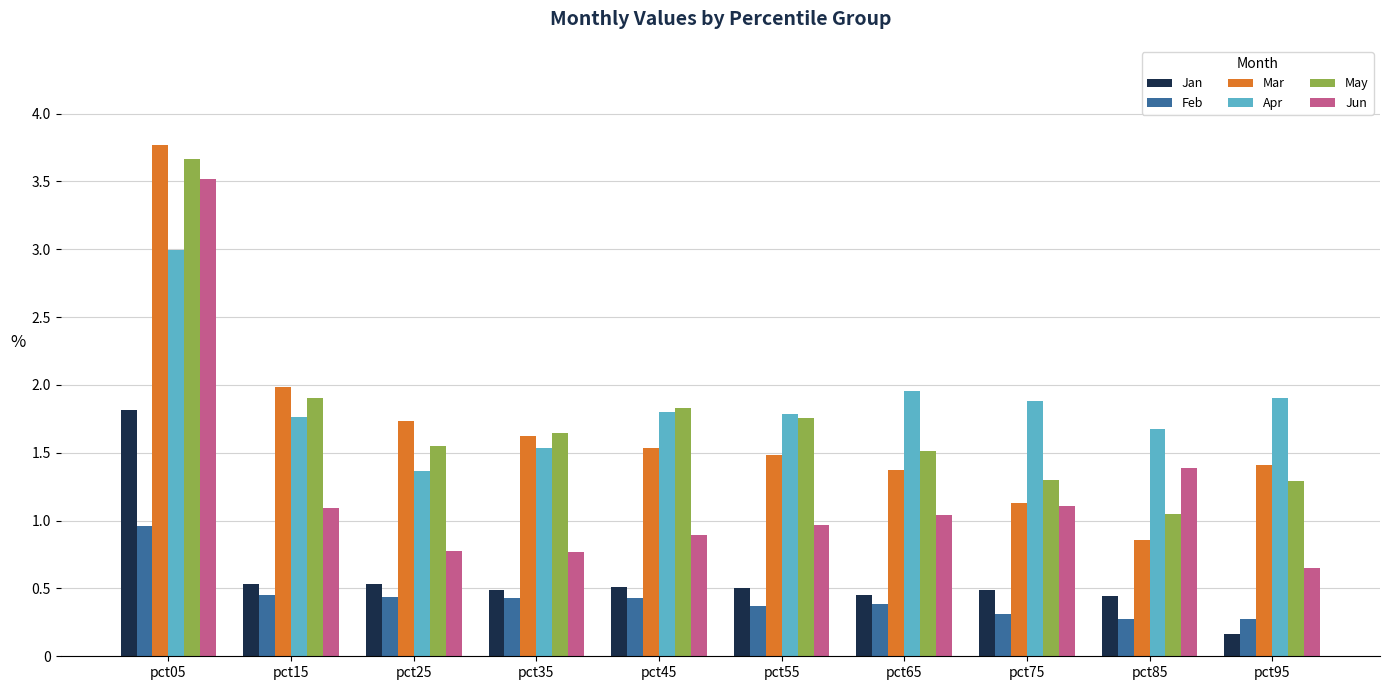

Rank the series by their maximum value, from lowest to highest.

Feb, Jan, Apr, Jun, May, Mar